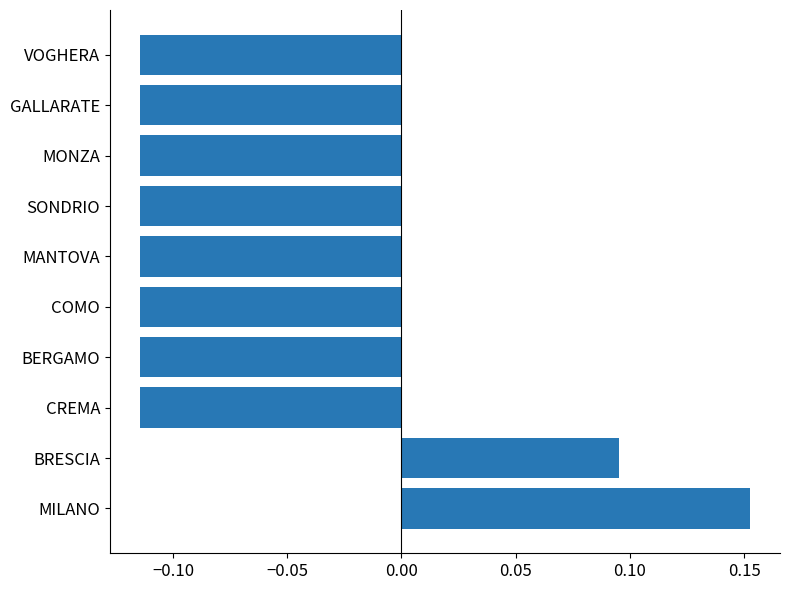

What is the change in value from MILANO to CREMA?

-0.3